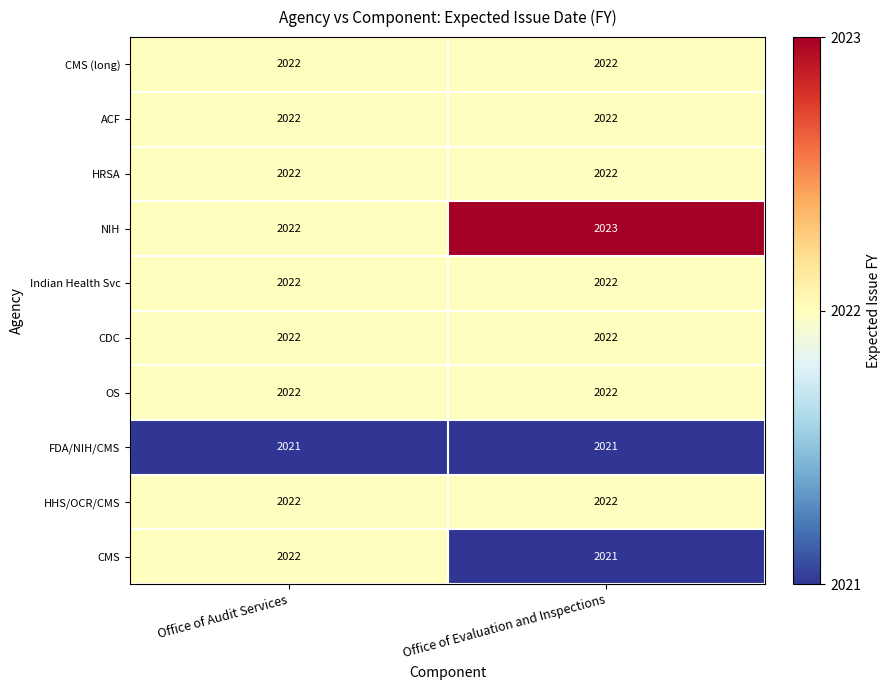

Reading left to right, list all the values displayed in this chart.

CMS (long): Office of Audit Services=2022	Office of Evaluation and Inspections=2022
ACF: Office of Audit Services=2022	Office of Evaluation and Inspections=2022
HRSA: Office of Audit Services=2022	Office of Evaluation and Inspections=2022
NIH: Office of Audit Services=2022	Office of Evaluation and Inspections=2023
Indian Health Svc: Office of Audit Services=2022	Office of Evaluation and Inspections=2022
CDC: Office of Audit Services=2022	Office of Evaluation and Inspections=2022
OS: Office of Audit Services=2022	Office of Evaluation and Inspections=2022
FDA/NIH/CMS: Office of Audit Services=2021	Office of Evaluation and Inspections=2021
HHS/OCR/CMS: Office of Audit Services=2022	Office of Evaluation and Inspections=2022
CMS: Office of Audit Services=2022	Office of Evaluation and Inspections=2021